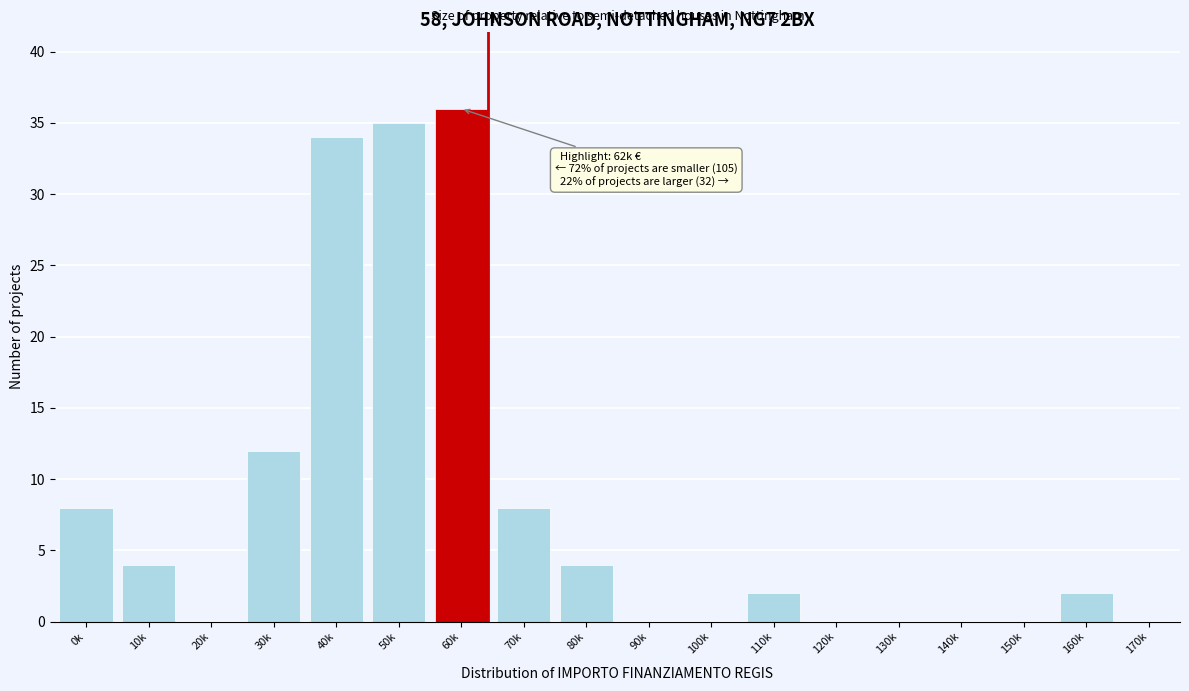

Reading right to left, transcribe all the data shown in this chart.

170k=0	160k=2	150k=0	140k=0	130k=0	120k=0	110k=2	100k=0	90k=0	80k=4	70k=8	60k=36	50k=35	40k=34	30k=12	20k=0	10k=4	0k=8